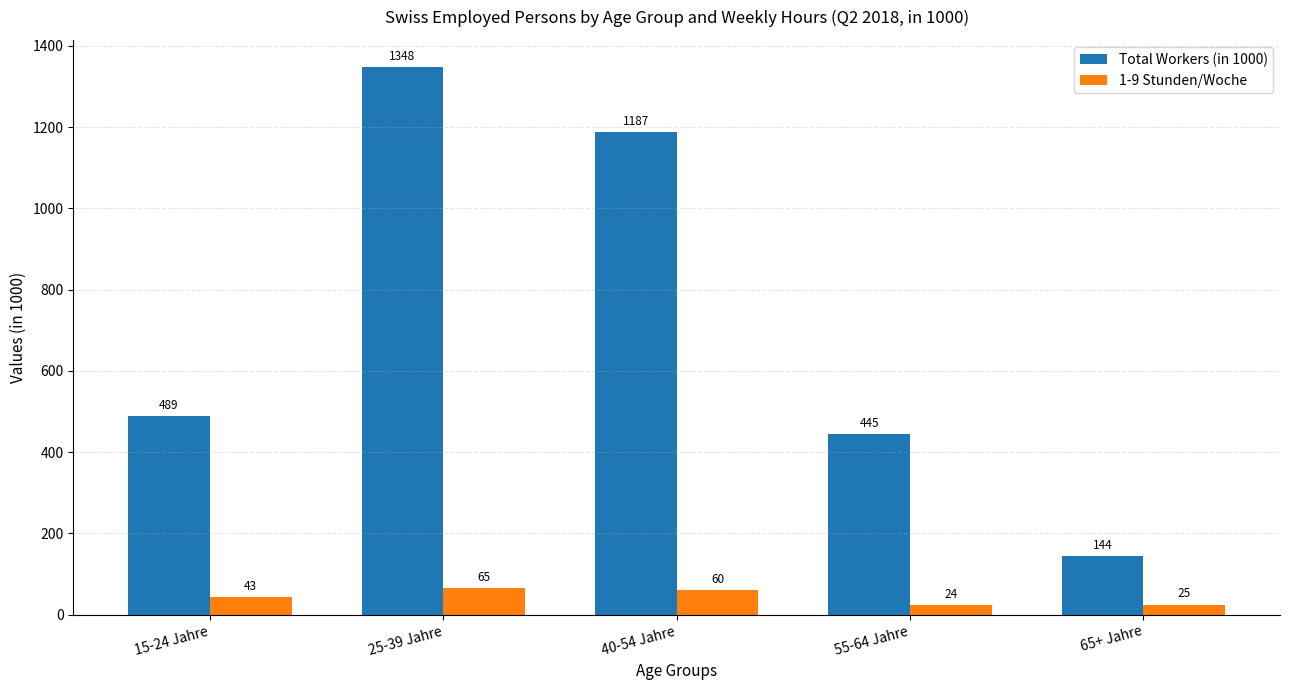

What is the difference between the maximum and second lowest values in the Total Workers (in 1000) series?

902.6